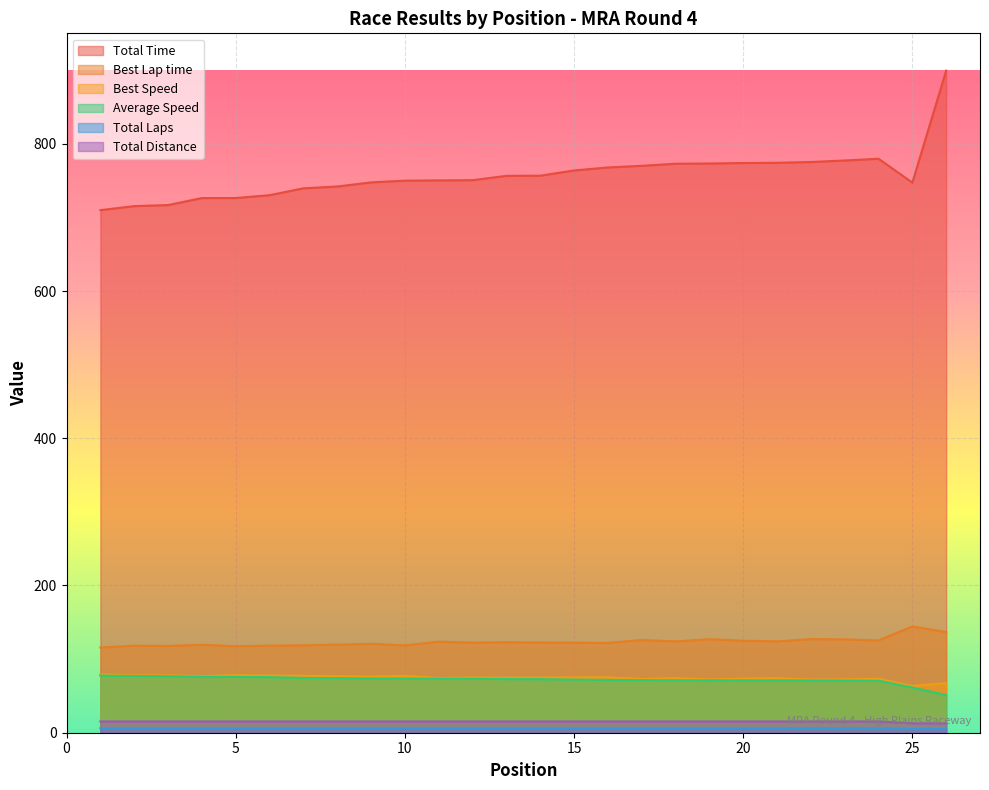

Which series has the largest total across all categories?

Total Time